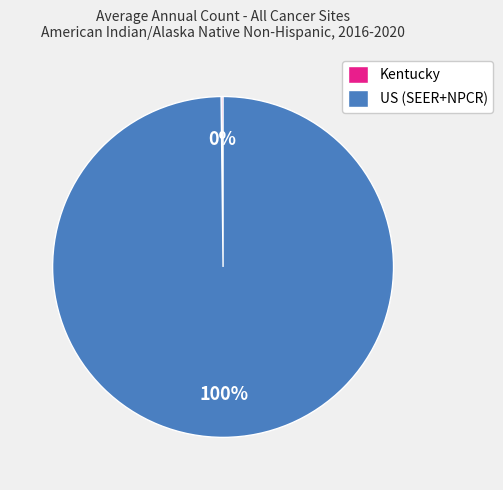

To the nearest percent, what percentage of the pie is US (SEER+NPCR)?

100%